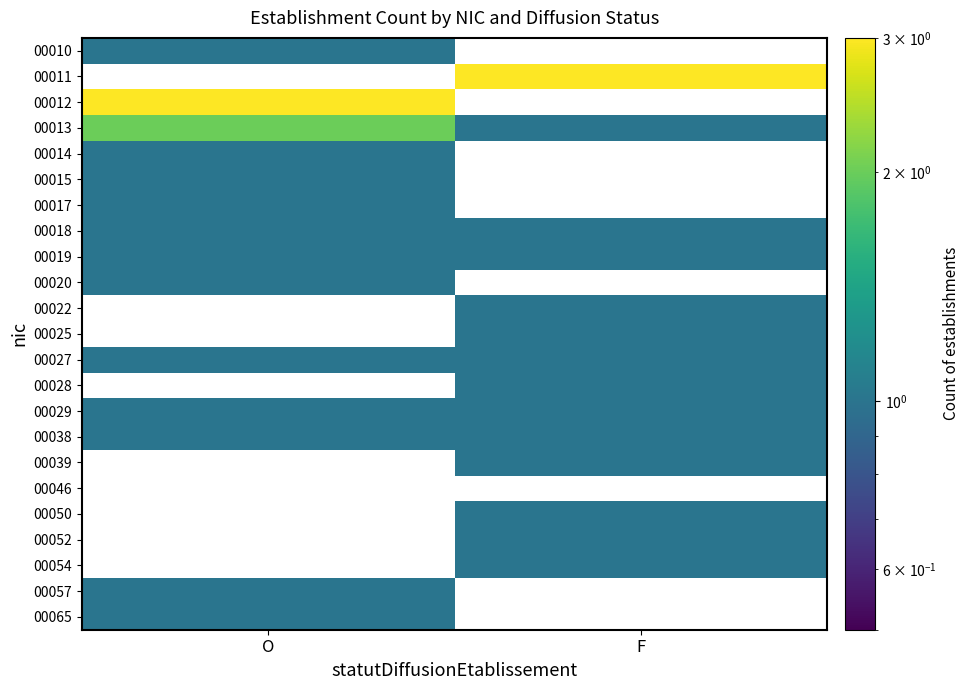

Reading left to right, extract all data points from this chart.

00010: O=1	F=0
00011: O=0	F=3
00012: O=3	F=0
00013: O=2	F=1
00014: O=1	F=0
00015: O=1	F=0
00017: O=1	F=0
00018: O=1	F=1
00019: O=1	F=1
00020: O=1	F=0
00022: O=0	F=1
00025: O=0	F=1
00027: O=1	F=1
00028: O=0	F=1
00029: O=1	F=1
00038: O=1	F=1
00039: O=0	F=1
00046: O=0	F=0
00050: O=0	F=1
00052: O=0	F=1
00054: O=0	F=1
00057: O=1	F=0
00065: O=1	F=0